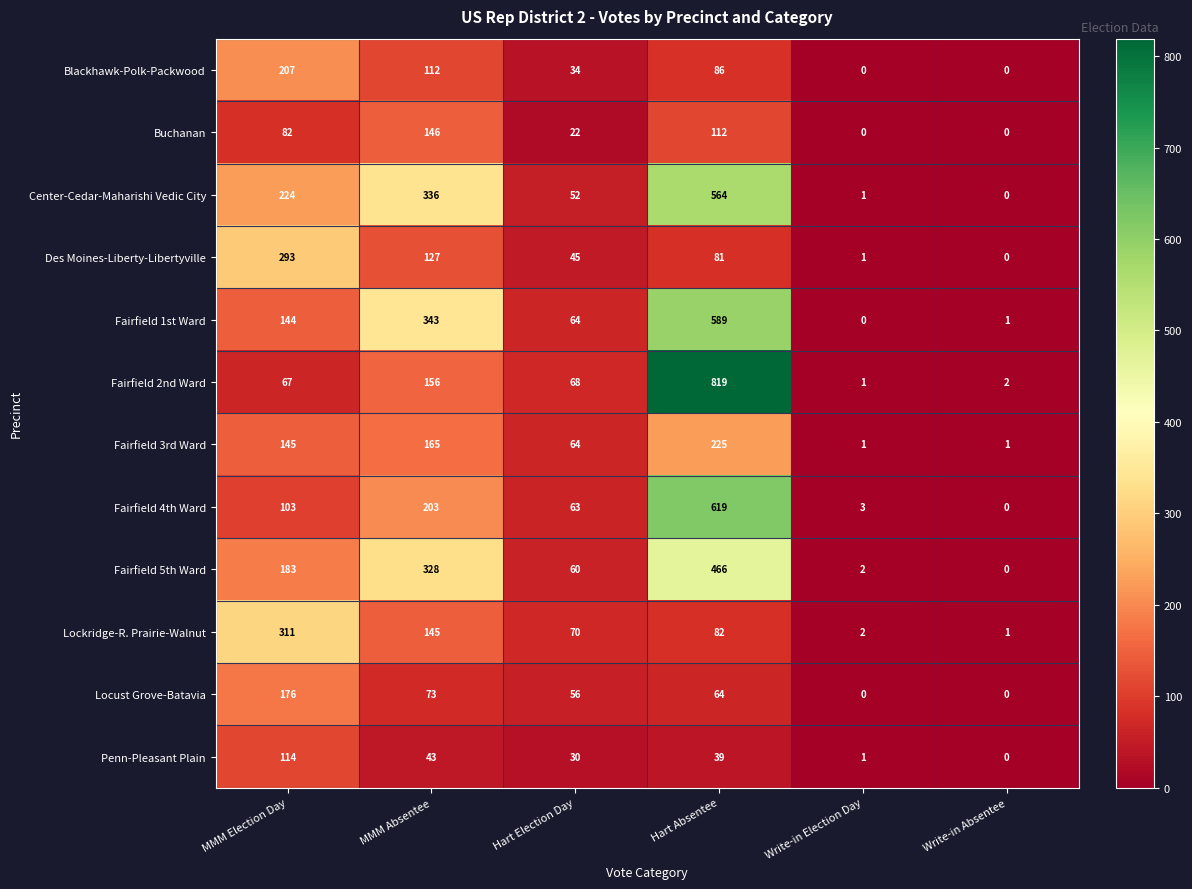

How many data points does each series have?

6